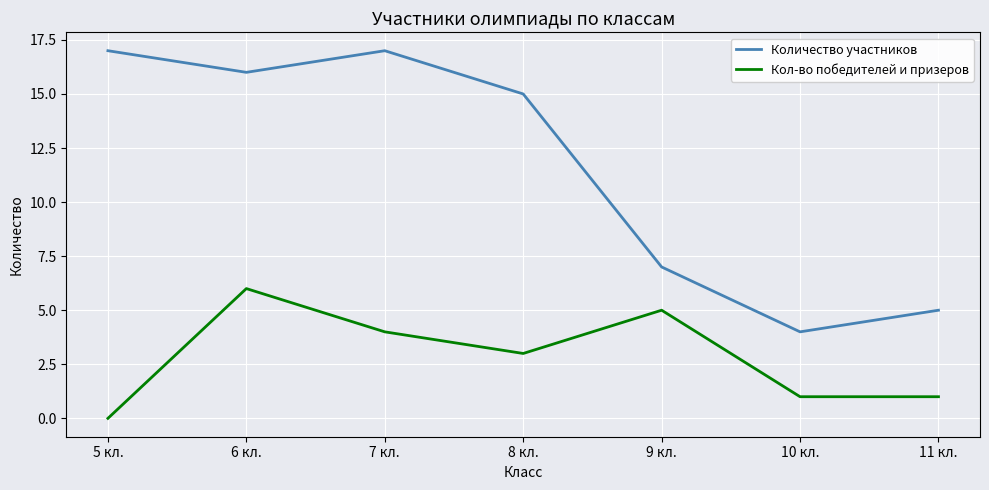

What is the sum of all Кол-во победителей и призеров values?

20